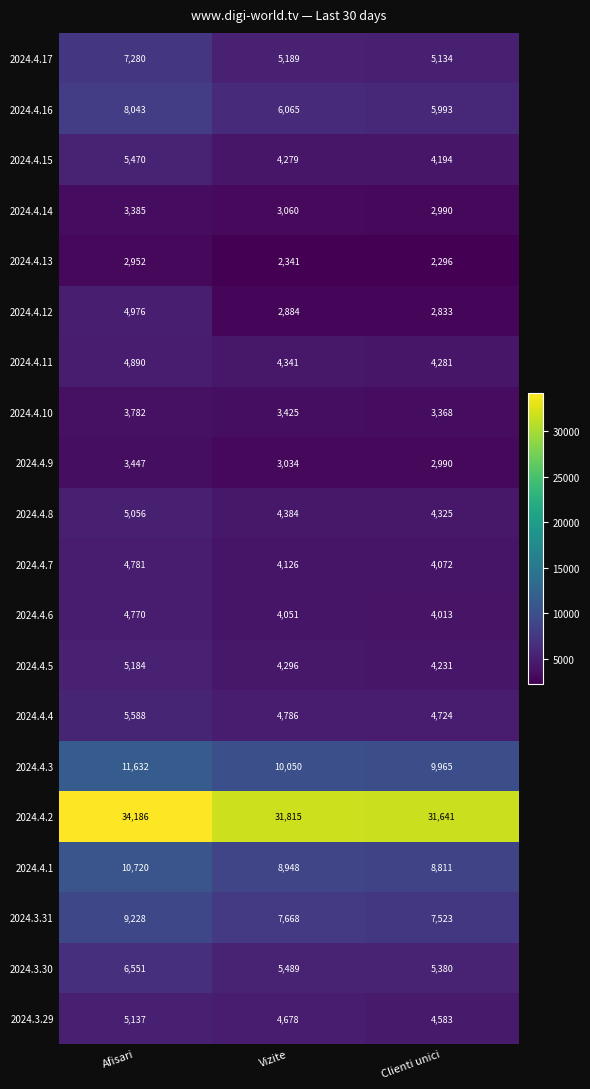

Rank the series by their maximum value, from highest to lowest.

2024.4.2, 2024.4.3, 2024.4.1, 2024.3.31, 2024.4.16, 2024.4.17, 2024.3.30, 2024.4.4, 2024.4.15, 2024.4.5, 2024.3.29, 2024.4.8, 2024.4.12, 2024.4.11, 2024.4.7, 2024.4.6, 2024.4.10, 2024.4.9, 2024.4.14, 2024.4.13